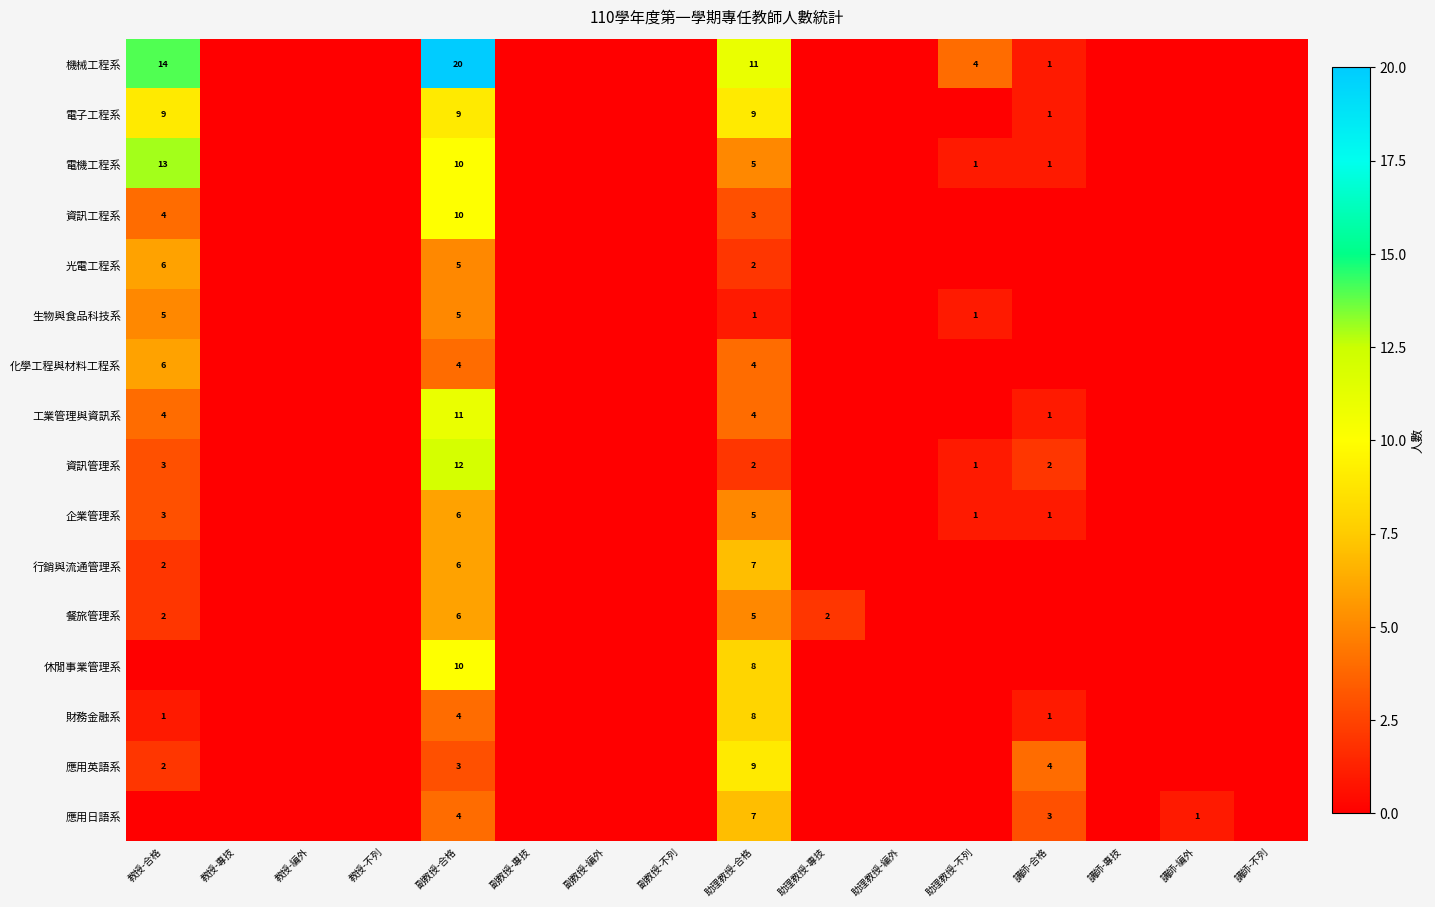

True or false: 餐旅管理系 has a value of 2 at 教授-合格.

True